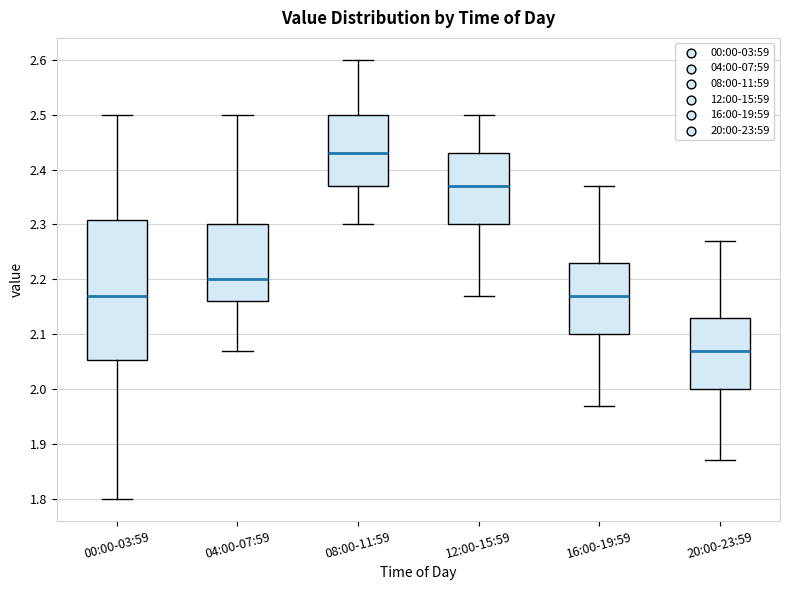

Where does the upper whisker of the box for 20:00-23:59 end on the y-axis? The values are not printed on the chart, so give them approximately, as read against the axis.

2.27